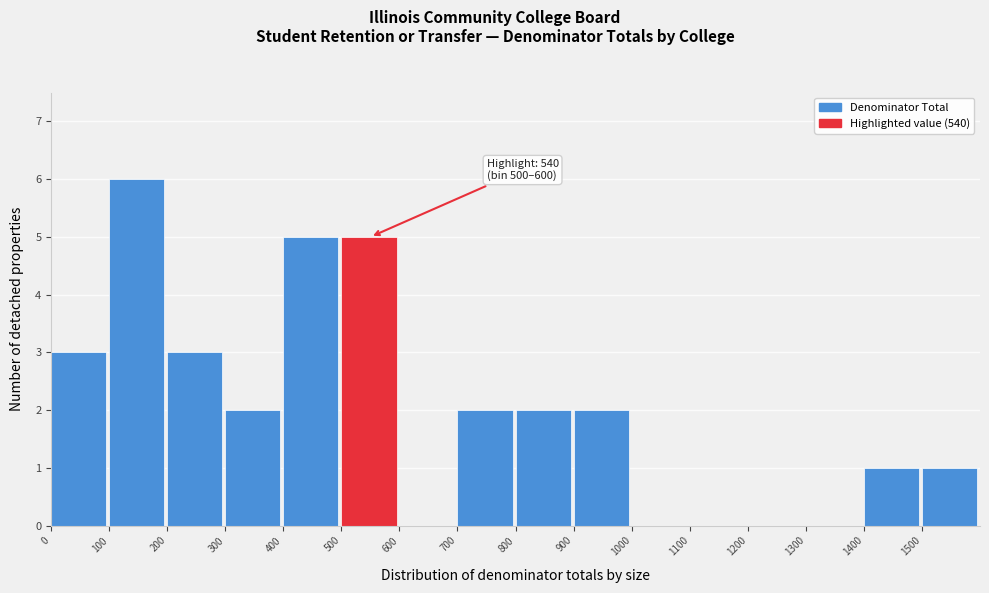

Over which range of the x-axis is the bar tallest?

100 to 200